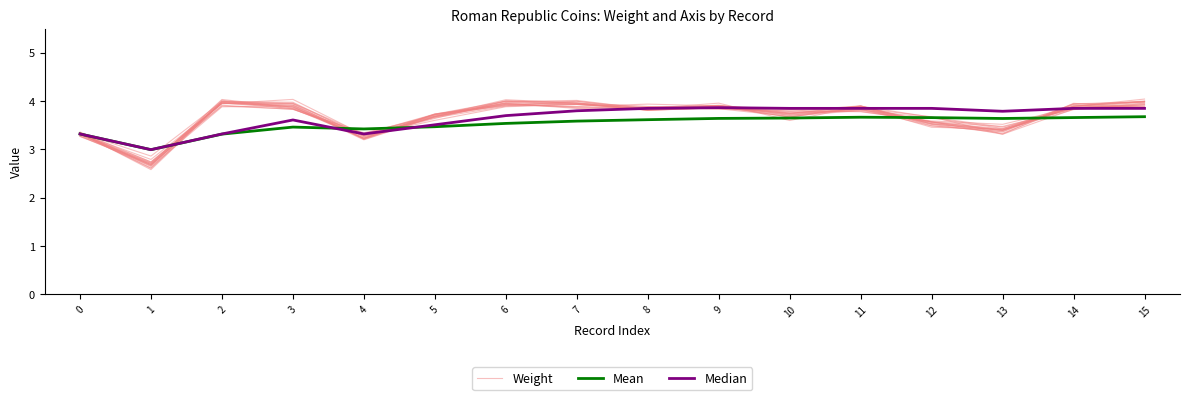

In Median, how many points are lower than both neighbors (excluding endpoints)?

3